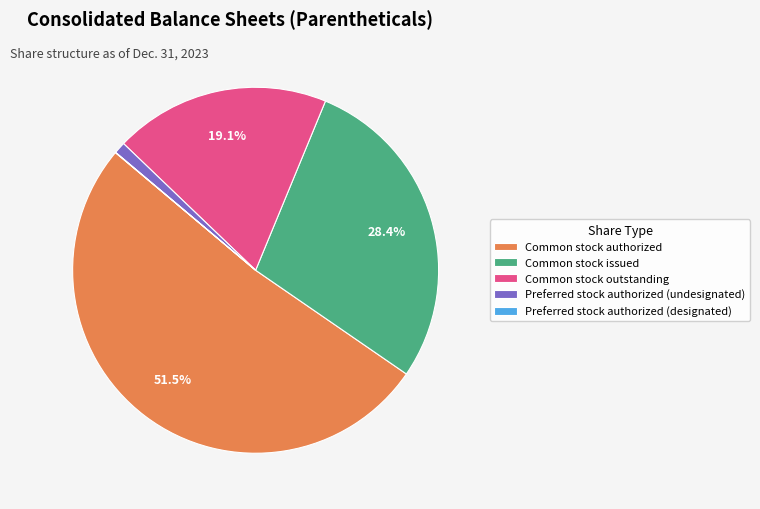

Is there a majority slice in this chart?

Yes